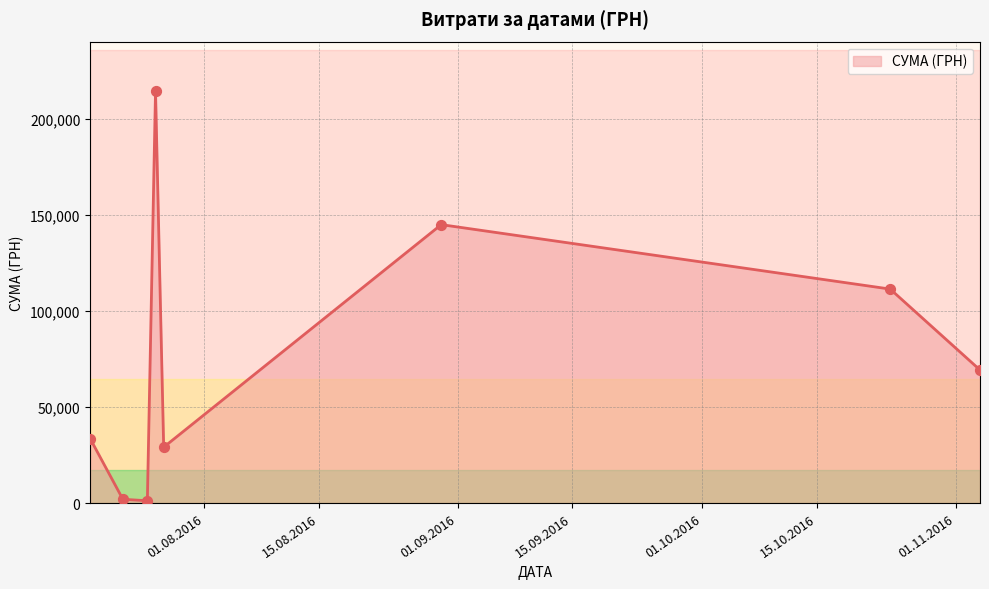

What is the difference between the second highest and minimum values?

143681.2